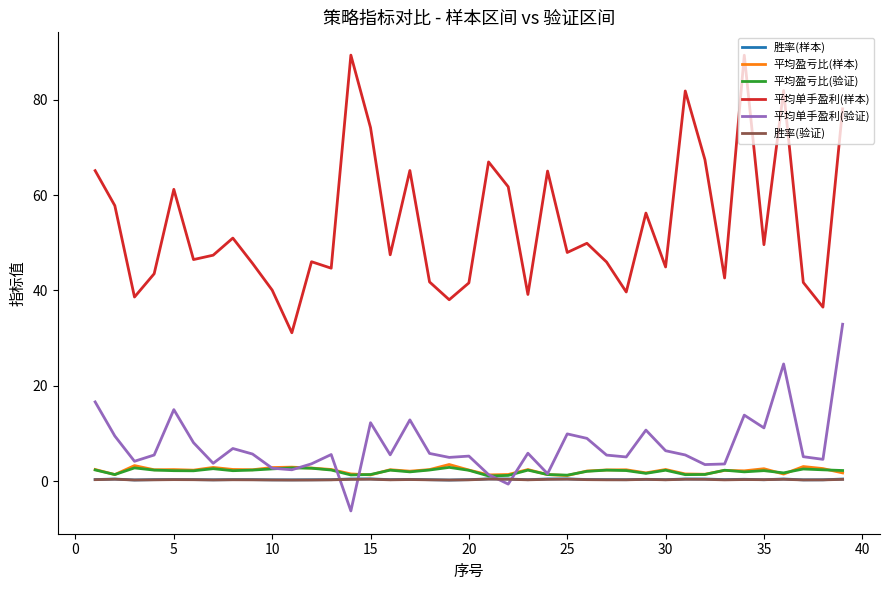

In 胜率(验证), how many points are higher than both neighbors (excluding endpoints)?

11